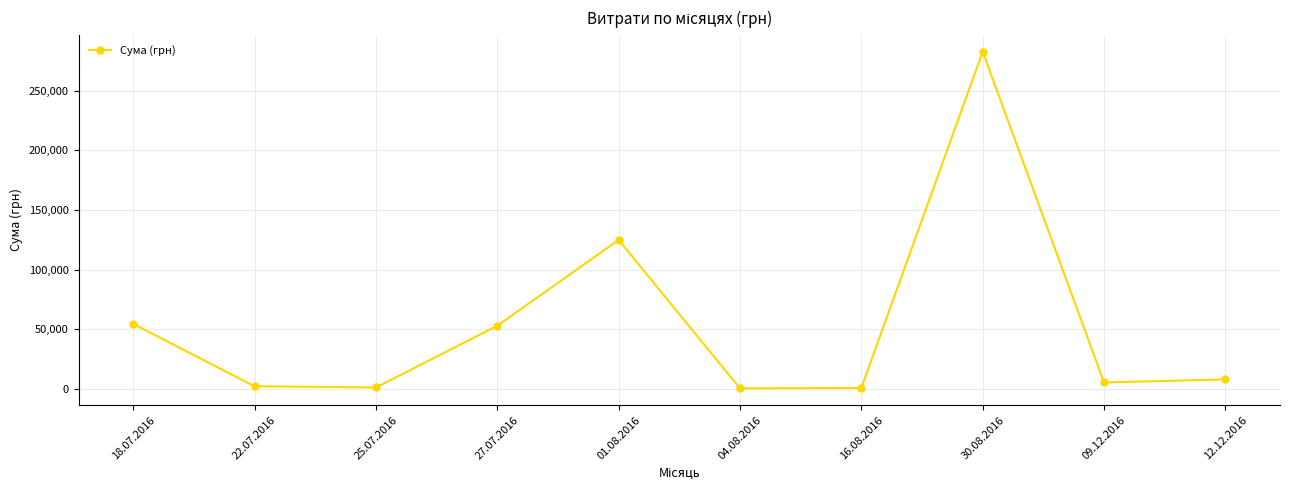

How many series are shown in this chart?

1